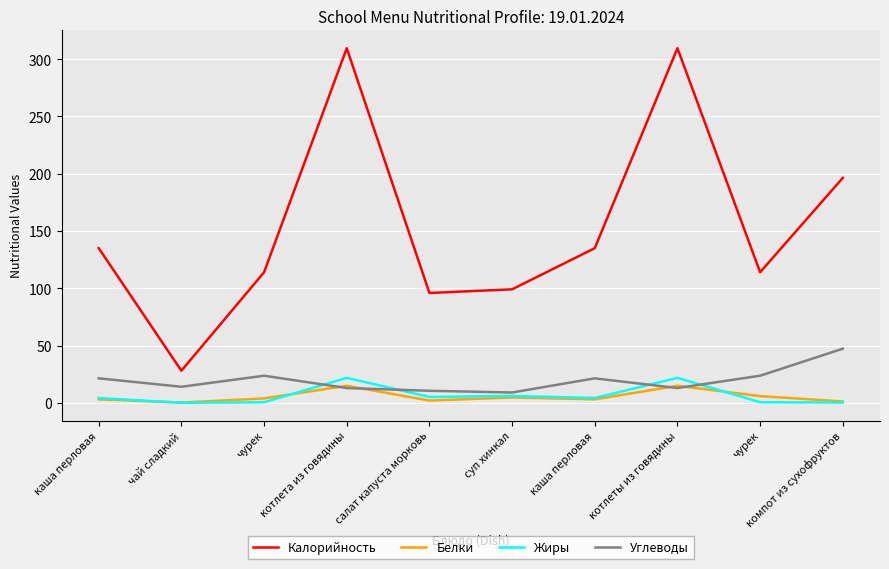

In Жиры, how many points are lower than both neighbors (excluding endpoints)?

3